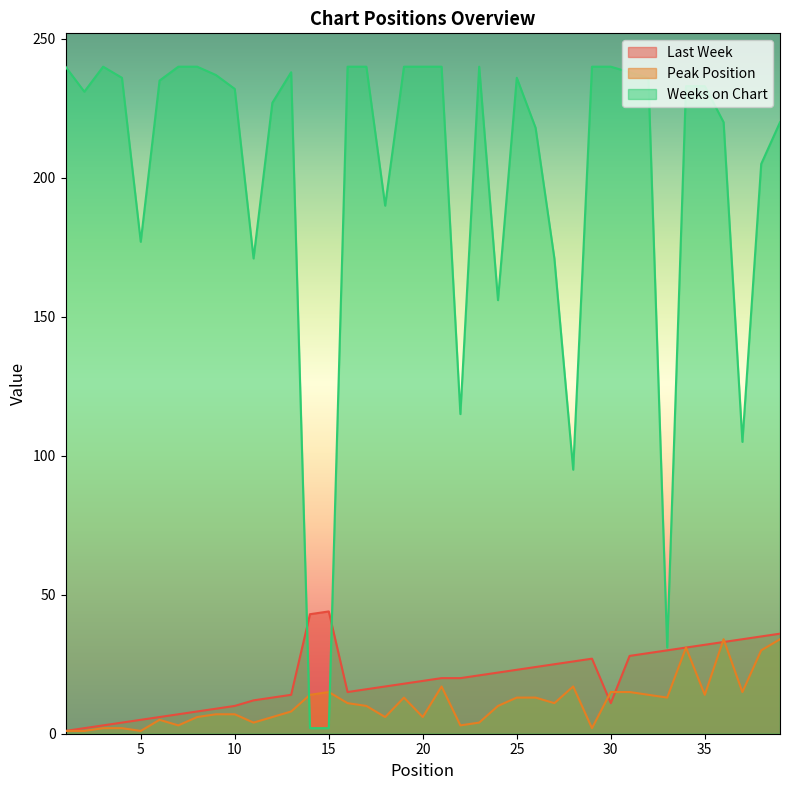

Rank the series by their maximum value, from lowest to highest.

Peak Position, Last Week, Weeks on Chart